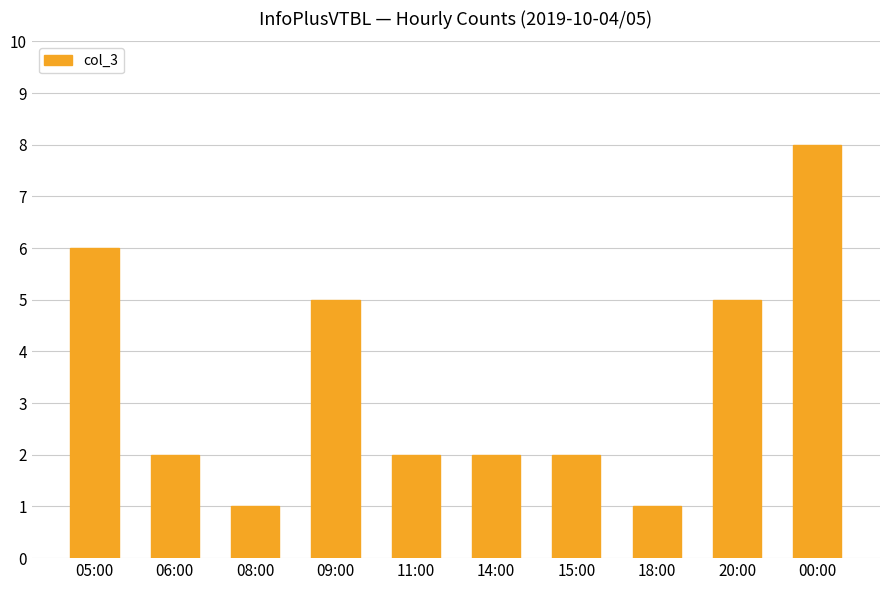

What is the minimum value shown in the chart?

1